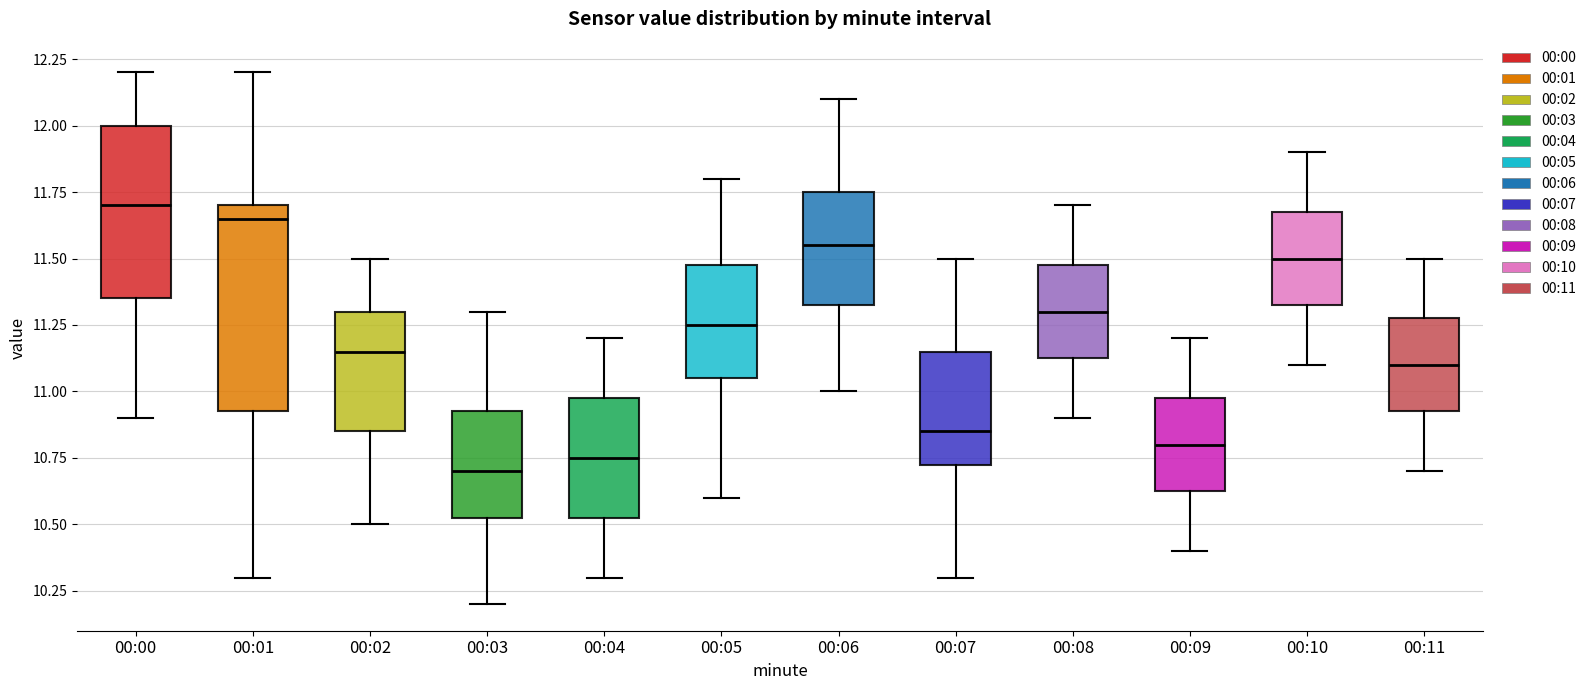

Which box is the tallest, from its lower edge to its upper edge?

00:01